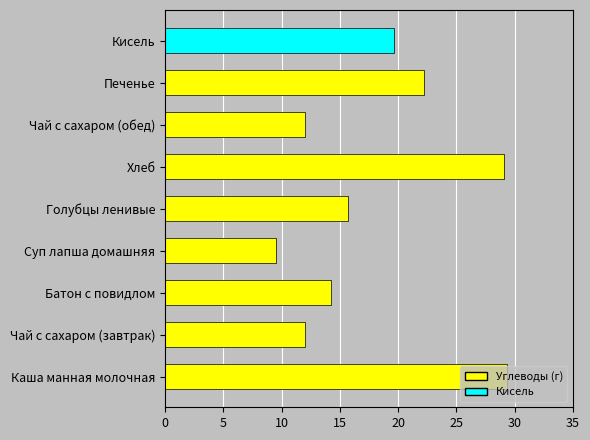

Between Чай с сахаром (обед) and Каша манная молочная, which is larger?

Каша манная молочная